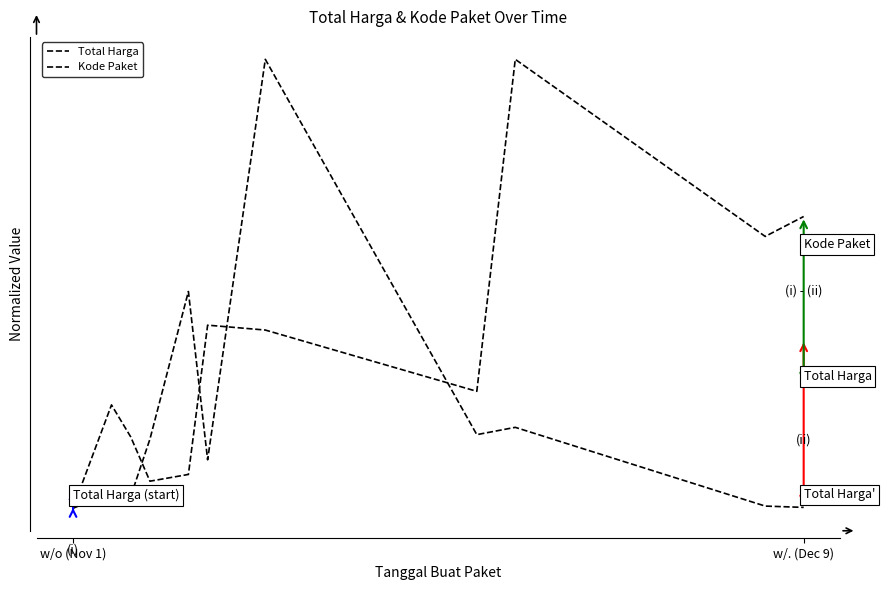

At which label is Total Harga closest to 0?

w/o (Nov 1)